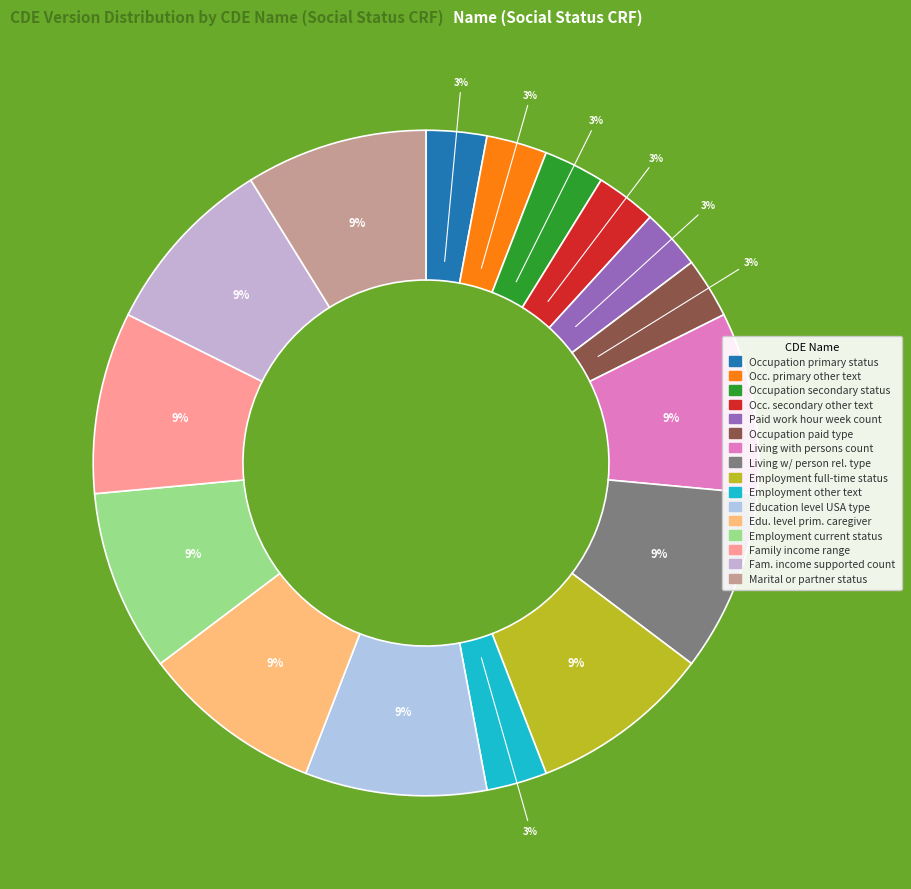

Rank the categories by value from highest to lowest.

Living with persons count, Living with person relationship type, Employment full-time status, Education level USA type, Education level primary caregiver USA type, Employment current status, Family income range, Family income supported persons count, Marital or partner status, Occupation primary status, Occupation primary other status text, Occupation secondary status, Occupation secondary other status text, Paid work hour week count, Occupation paid type, Employment other text